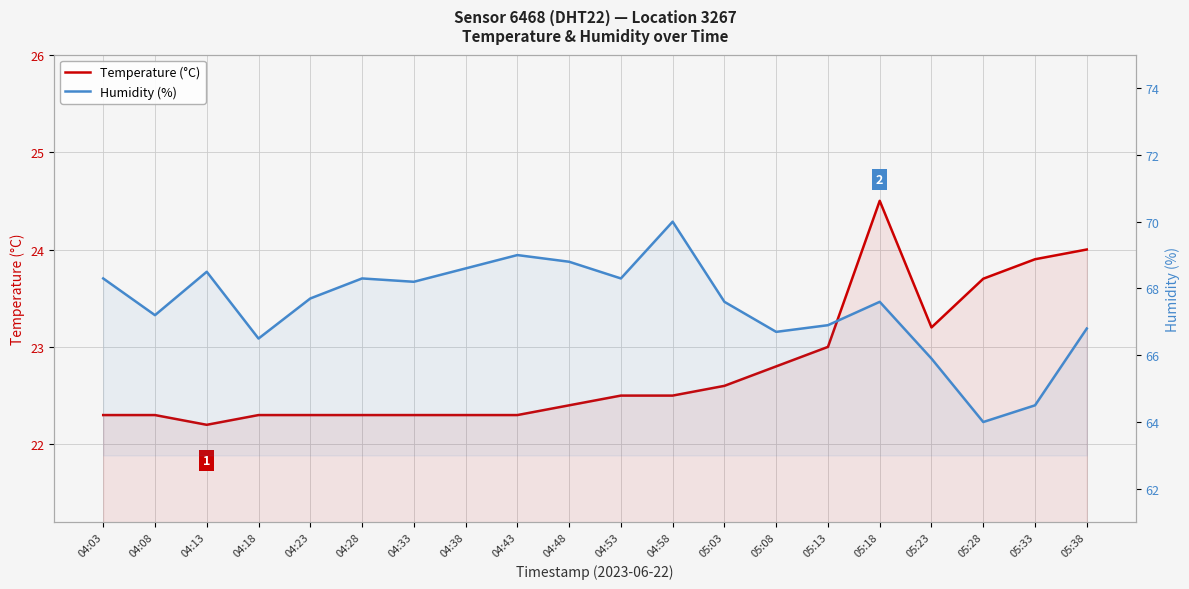

What are all the series names shown in the legend?

Temperature (°C), Humidity (%)